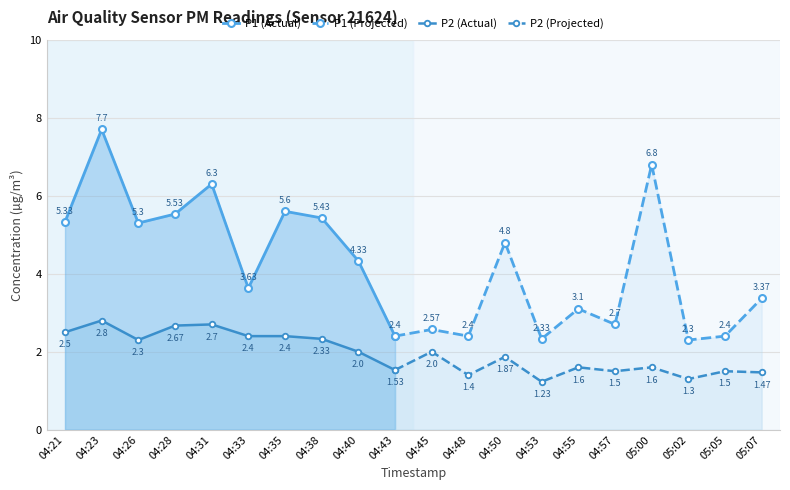

Where is the first local maximum for P1?

04:23